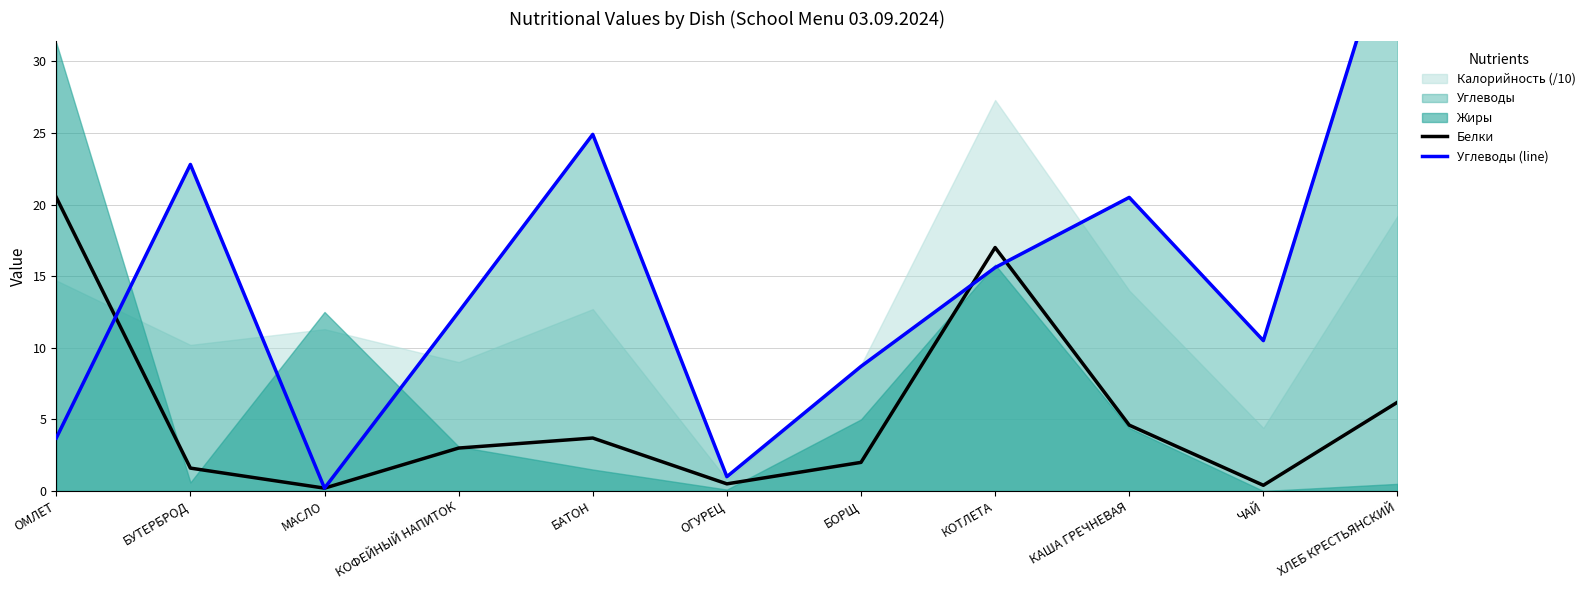

Which series has the widest spread of values?

Углеводы (line)